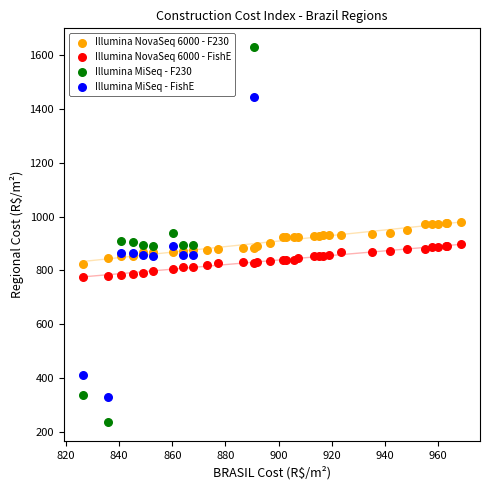

What are all the series names shown in the legend?

Illumina NovaSeq 6000 - F230, Illumina NovaSeq 6000 - FishE, Illumina MiSeq - F230, Illumina MiSeq - FishE